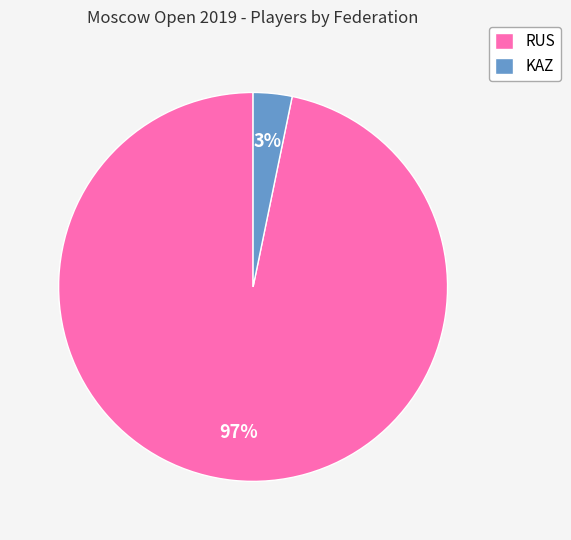

Which slice is the largest?

RUS